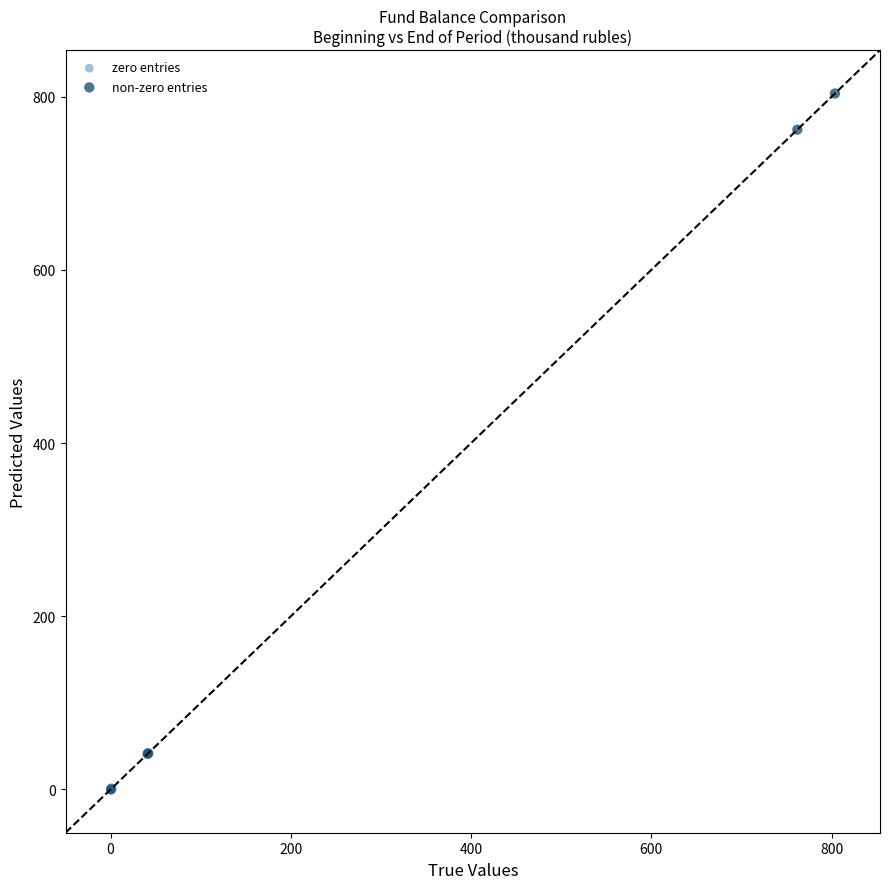

Which series has the widest spread of Y values?

non-zero entries